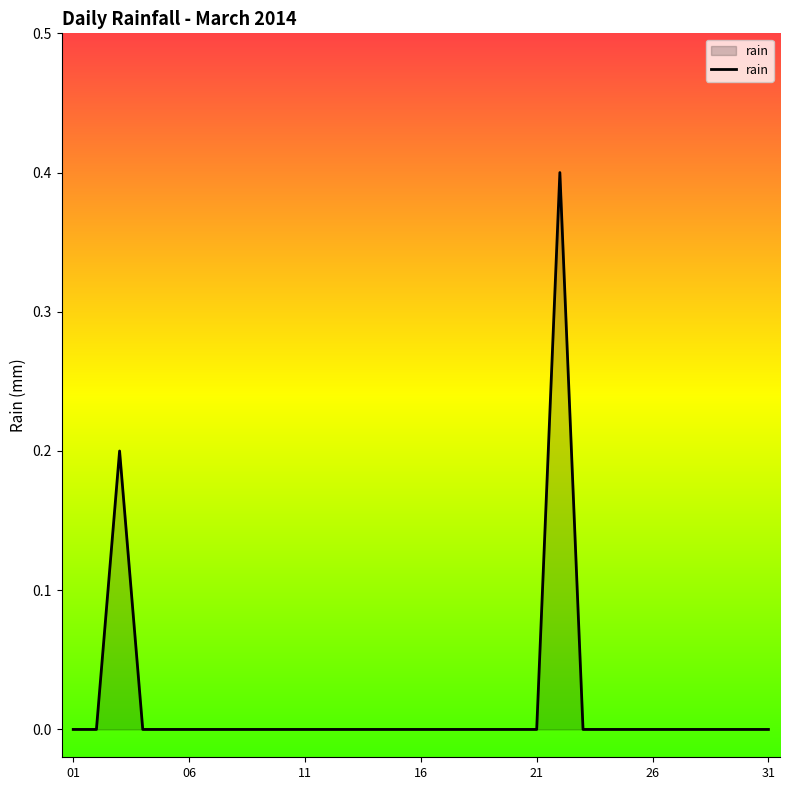

How many lines are shown in the chart?

1